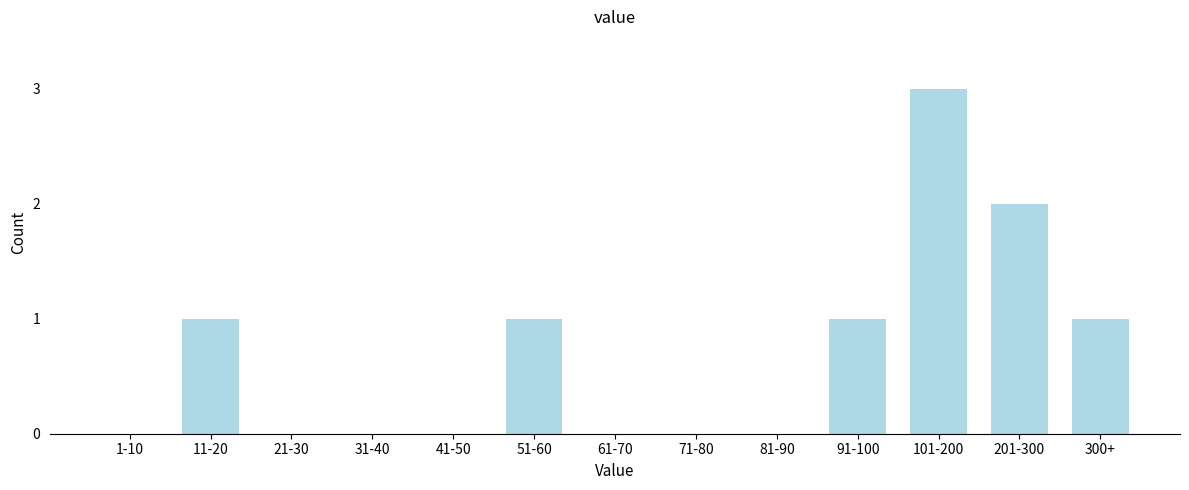

Reading right to left, transcribe all the data shown in this chart.

300+=1	201-300=2	101-200=3	91-100=1	81-90=0	71-80=0	61-70=0	51-60=1	41-50=0	31-40=0	21-30=0	11-20=1	1-10=0